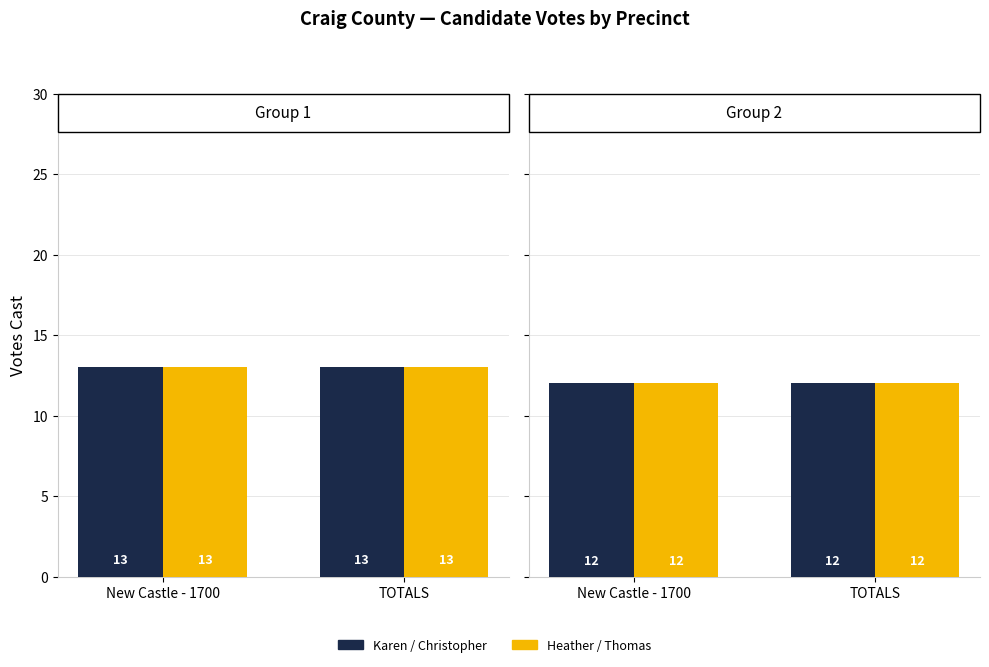

Rank the categories by Heather Fields Duncan value from lowest to highest.

New Castle - 1700, TOTALS